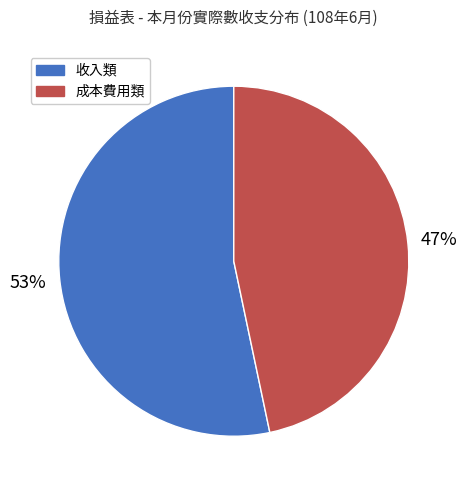

To the nearest percent, what is the average slice percentage?

50%